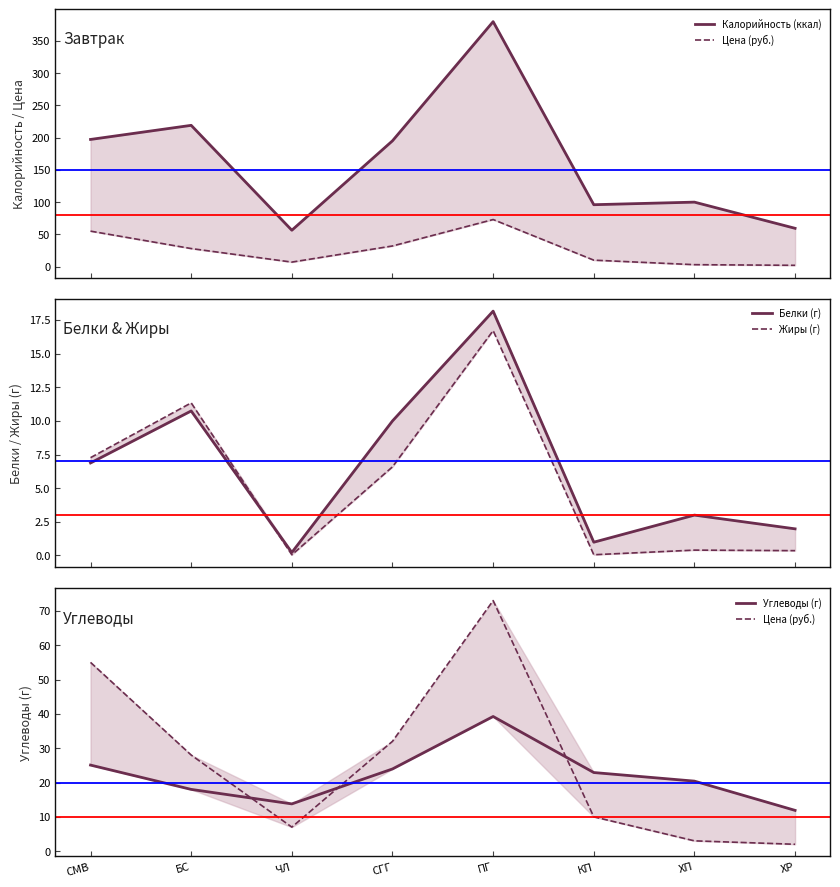

How many times do Цена (руб.) and Углеводы (г) cross each other?

3